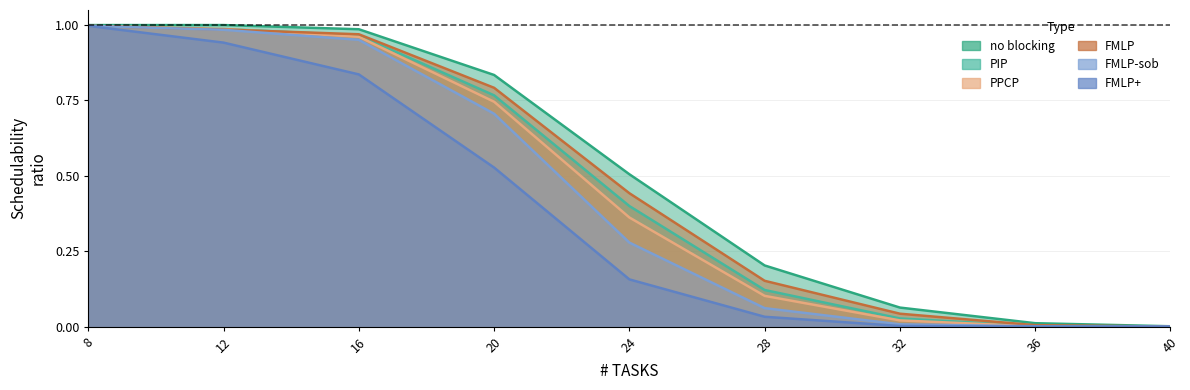

What is the difference between the second highest and second lowest values in the FMLP series?

1.0